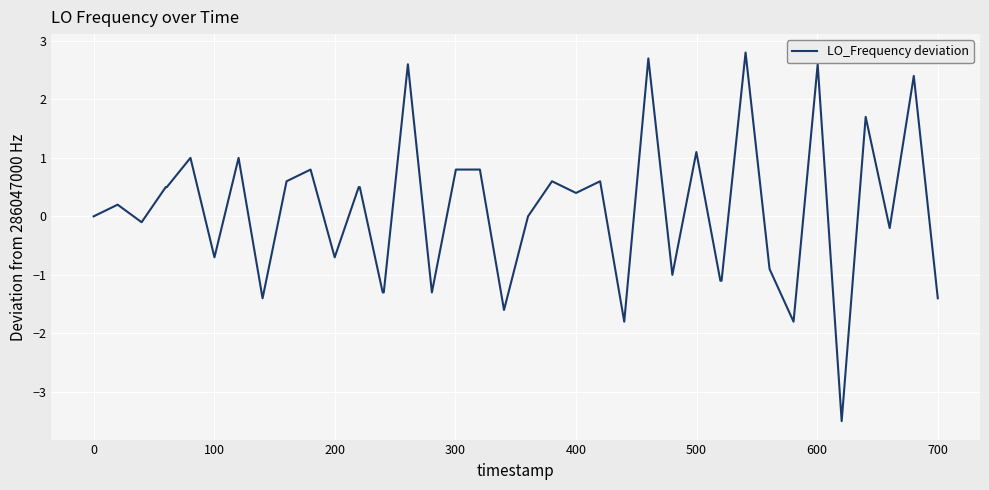

What is the minimum value shown in the chart?

-3.5